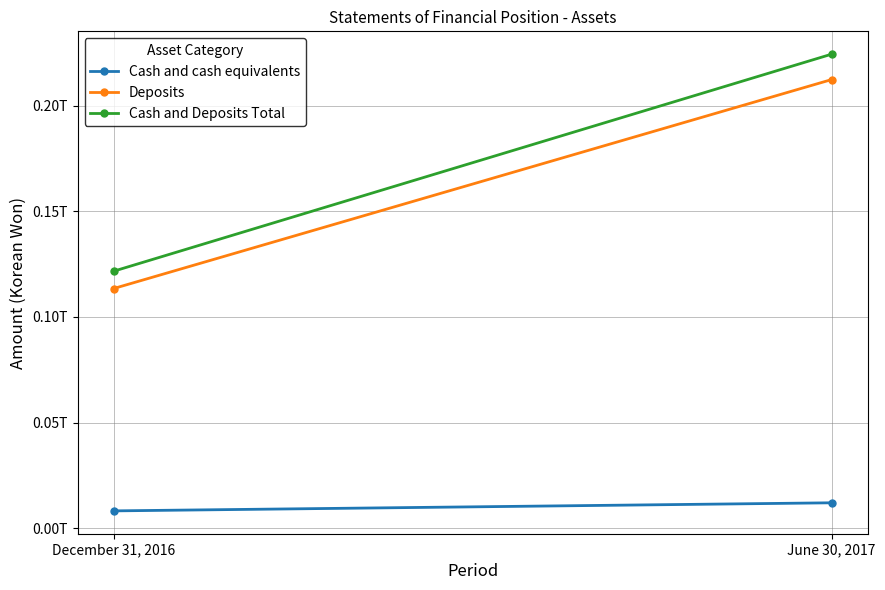

Rank the series at June 30, 2017 from lowest to highest value.

Cash and cash equivalents, Deposits, Cash and Deposits Total